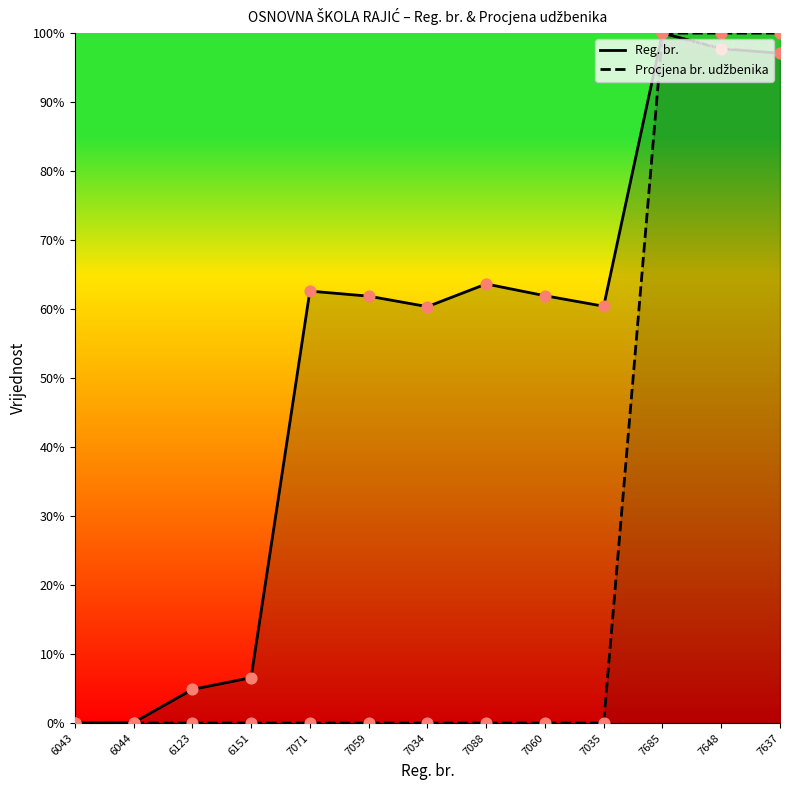

At which category is the sum across all series the highest?

7685